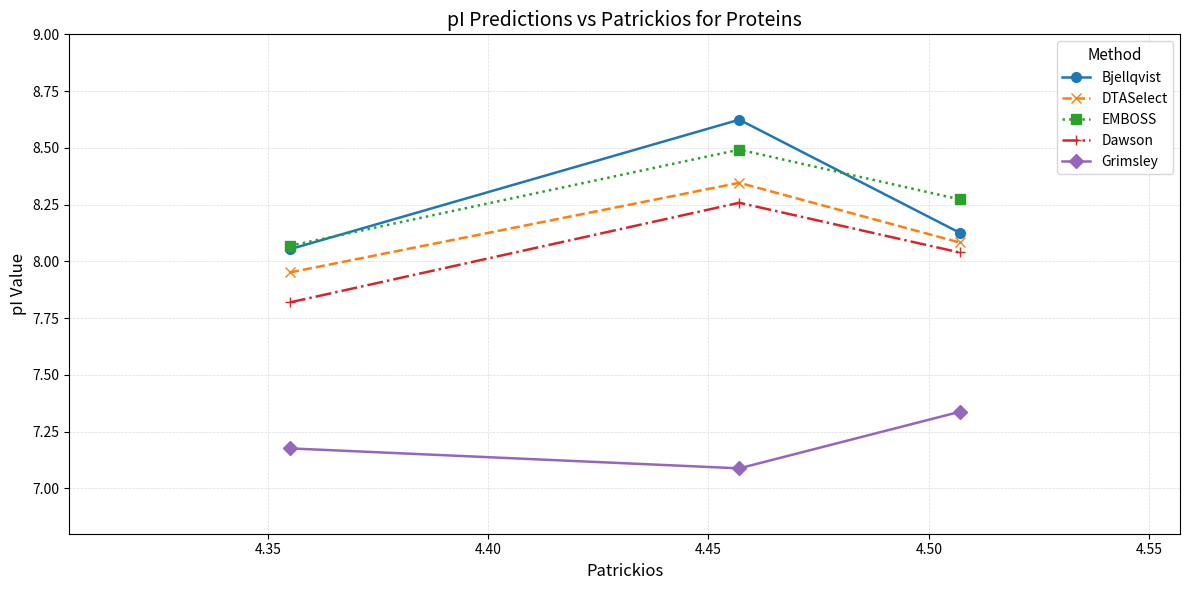

At how many categories does at least one series exceed 7?

3